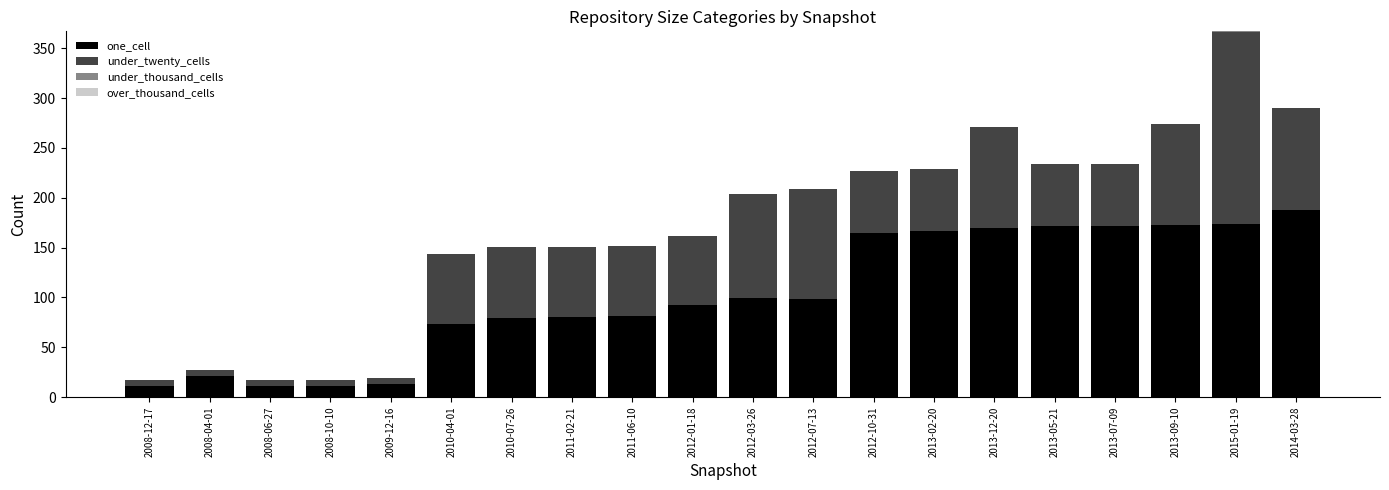

What is the total value across all series at 2013-05-21?

234